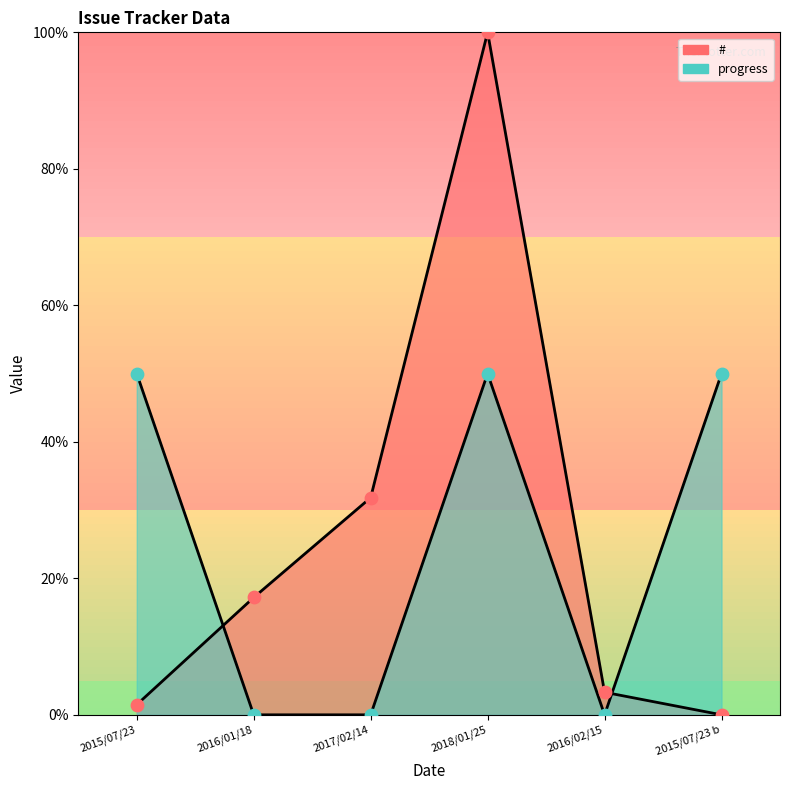

Which series reaches the maximum Y coordinate?

#